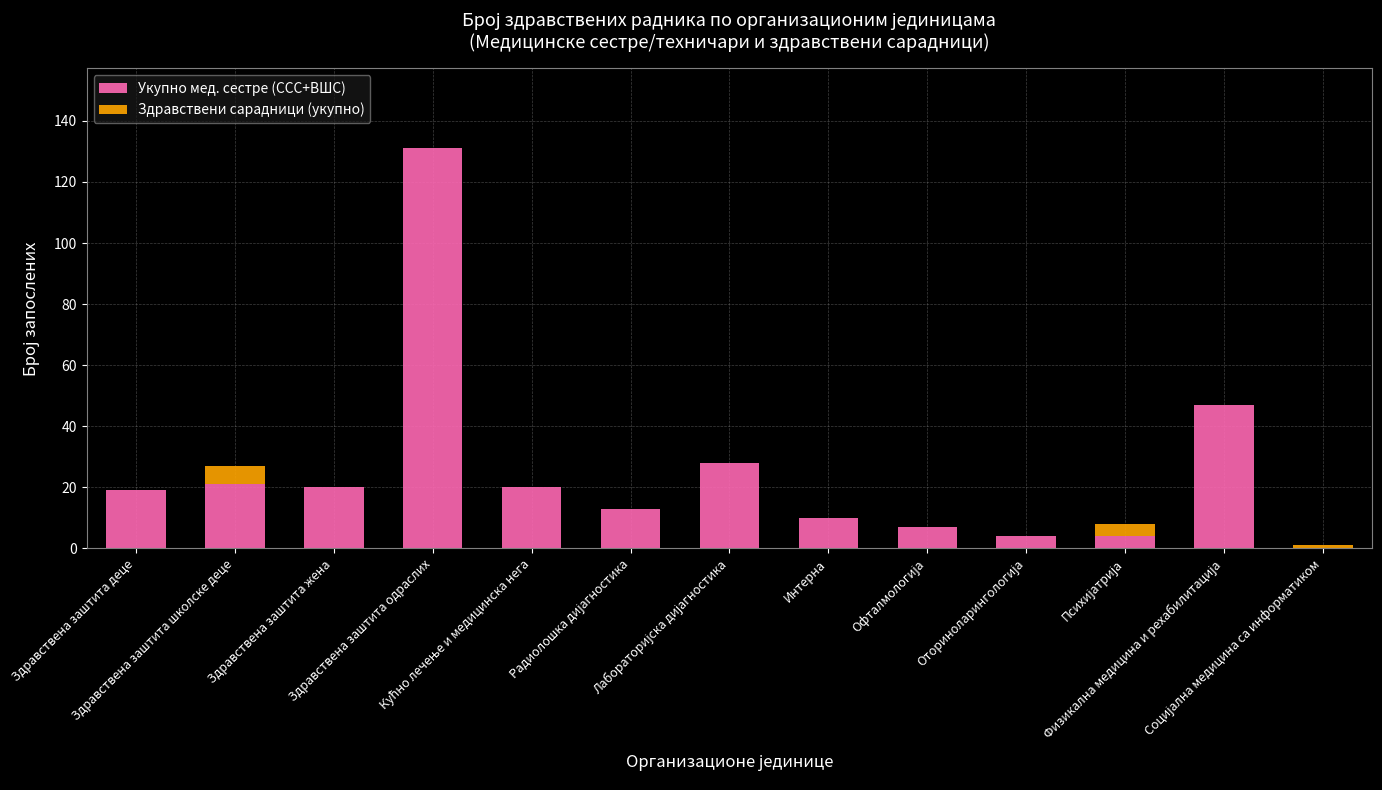

What is the sum of all Укупно мед. сестре (ССС+ВШС) values?

324